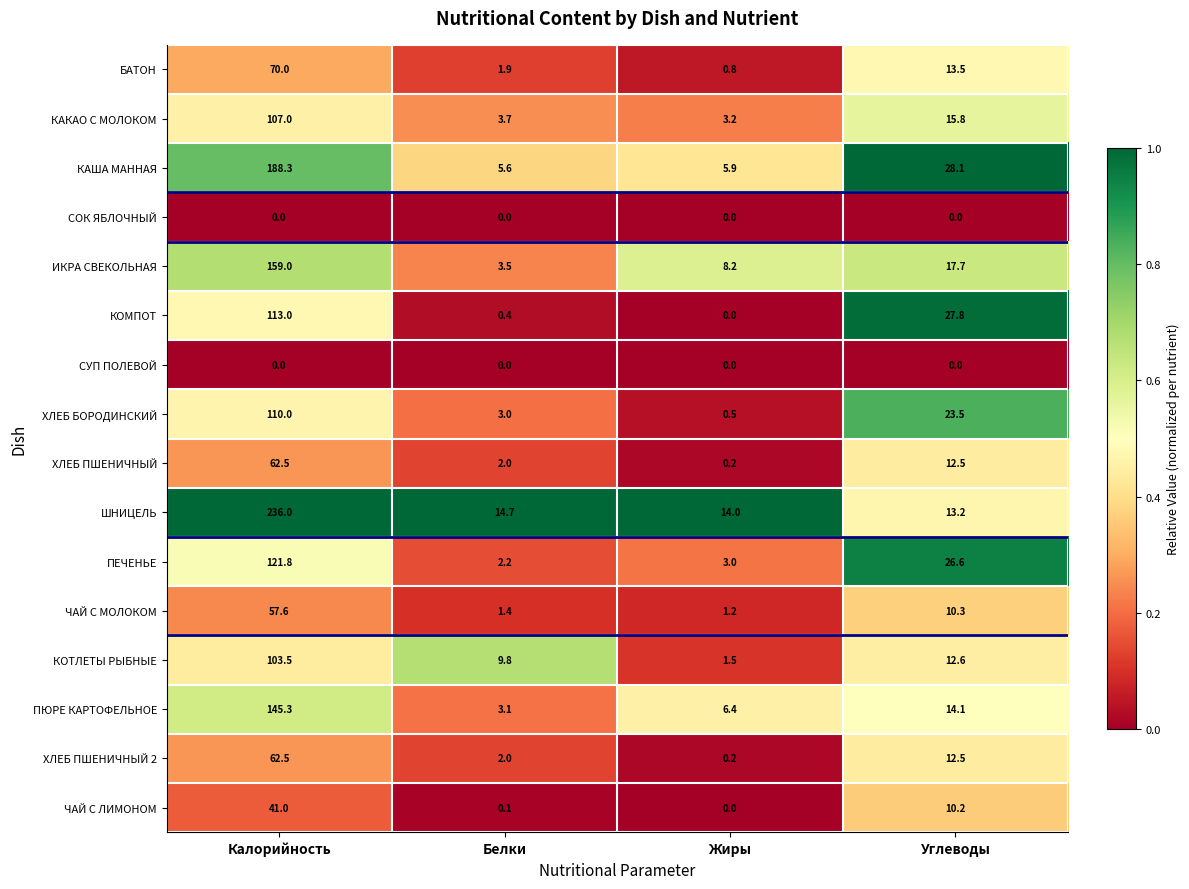

What is the total value across all series at Жиры?

45.1